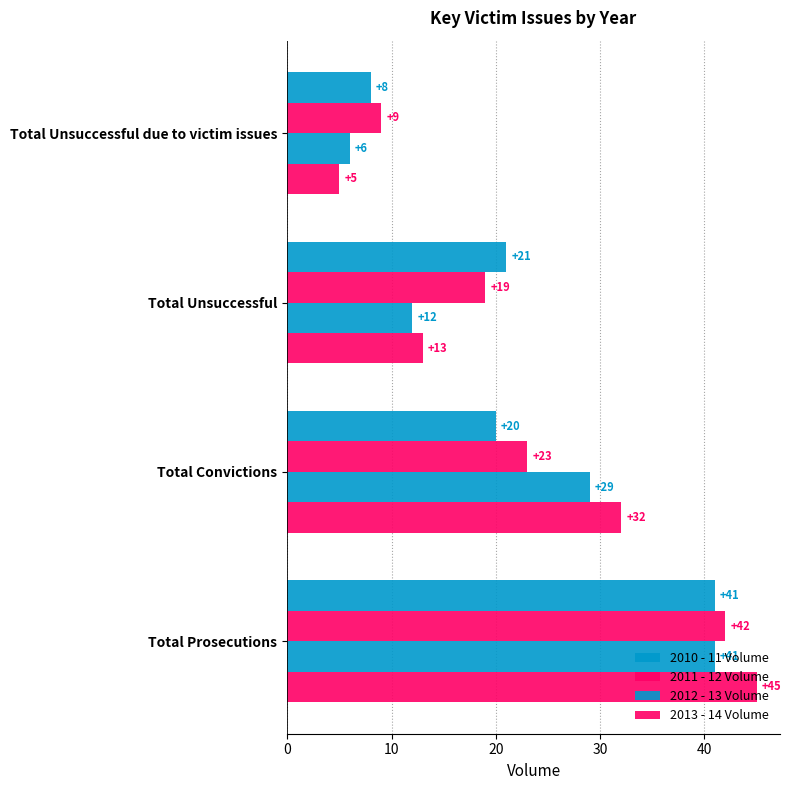

Count the 2013 - 14 Volume values in the range 13 to 45.

3